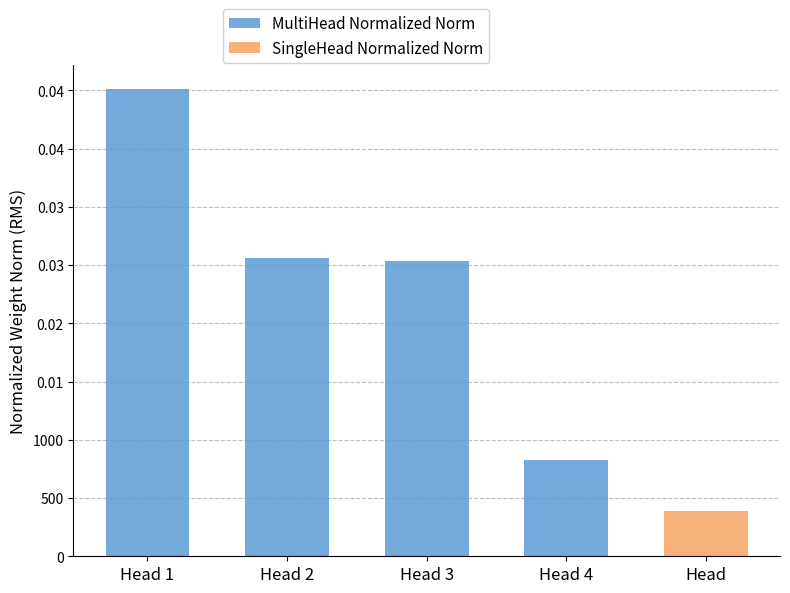

What is the difference between the values at Head 4 and Head 1?

3188